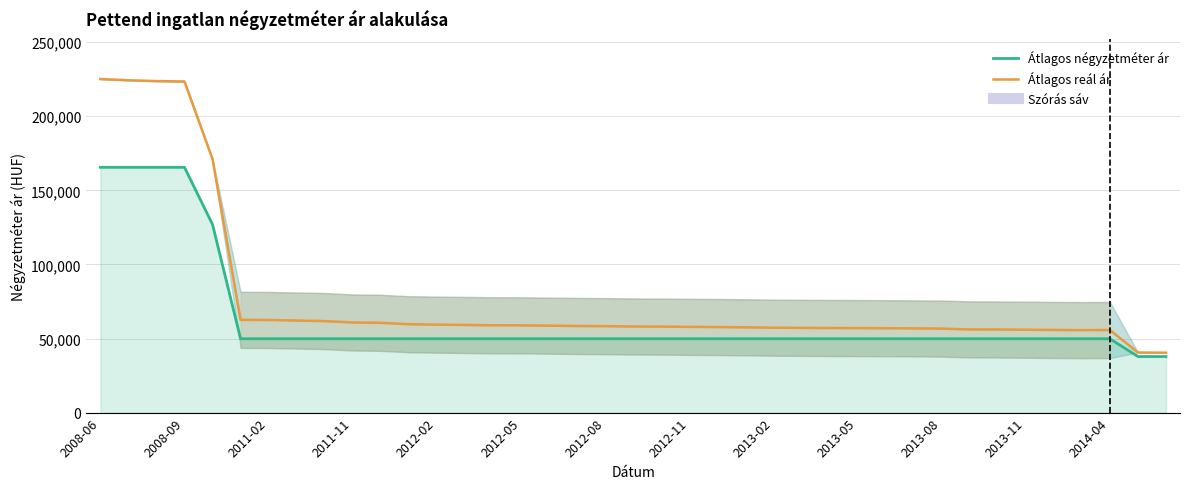

What is the label of the 39th point from the right?

2008-06